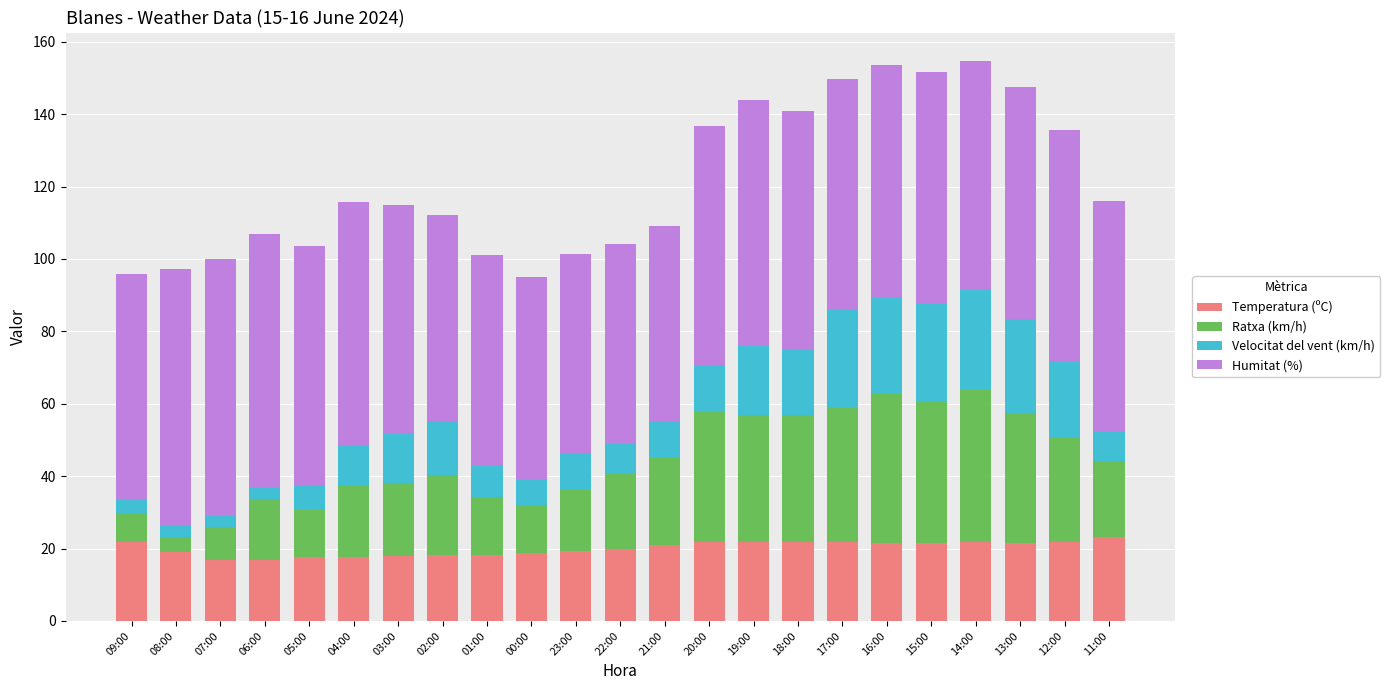

Are the bars grouped side by side (vs. stacked)?

No